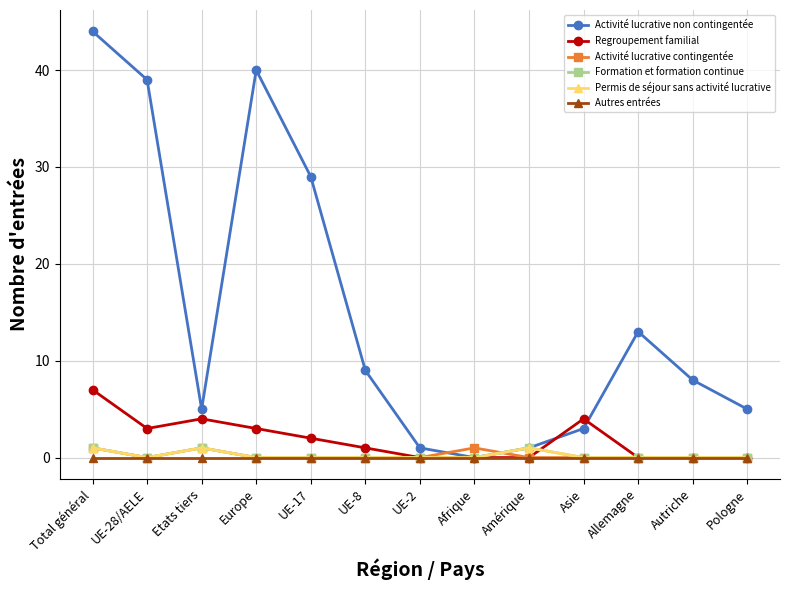

What is the difference between the maximum and minimum values in the Permis de séjour sans activité lucrative series?

1